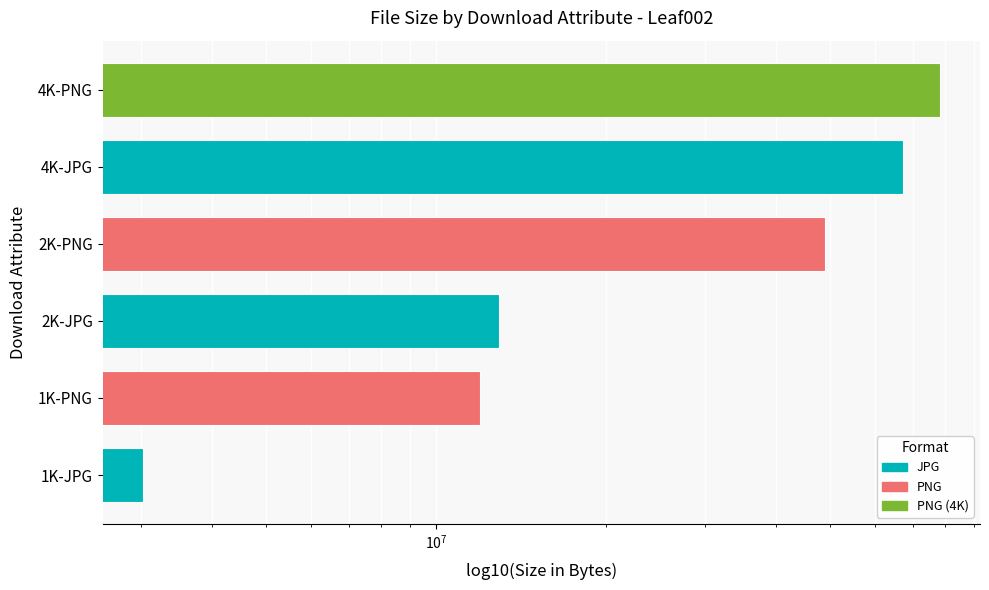

What is the label of the 5th bar from the right?

1K-PNG